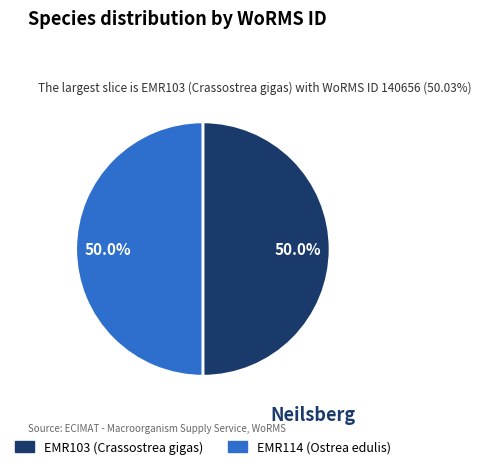

Do EMR103 (Crassostrea gigas) and EMR114 (Ostrea edulis) together represent more than half of the pie?

Yes